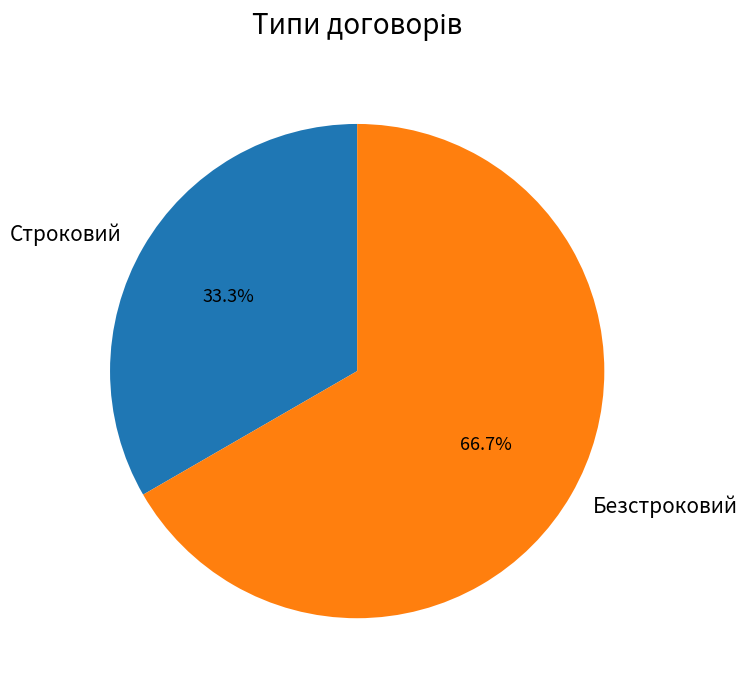

Approximately how many times larger is the value at Строковий compared to Безстроковий?

0.5